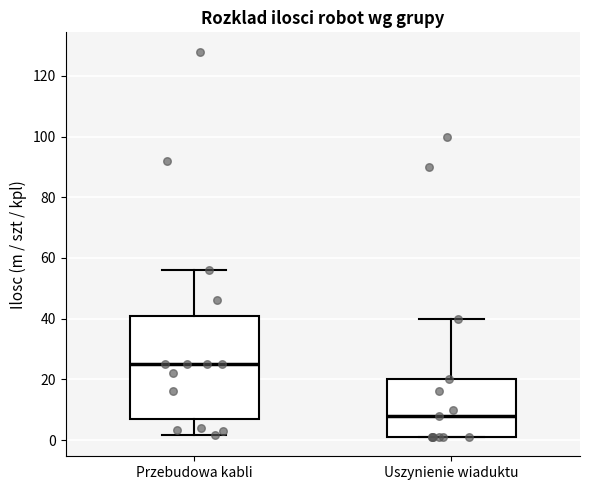

Reading left to right, read every box against the y-axis: the position of its median line, the range the box covers, and the ends of its whiskers. The values are not printed on the chart, so give them approximately, as read against the axis.

Przebudowa kabli: median 26, box 8 to 40, whiskers 2 to 56
Uszynienie wiaduktu: median 8, box 2 to 20, whiskers 2 to 40